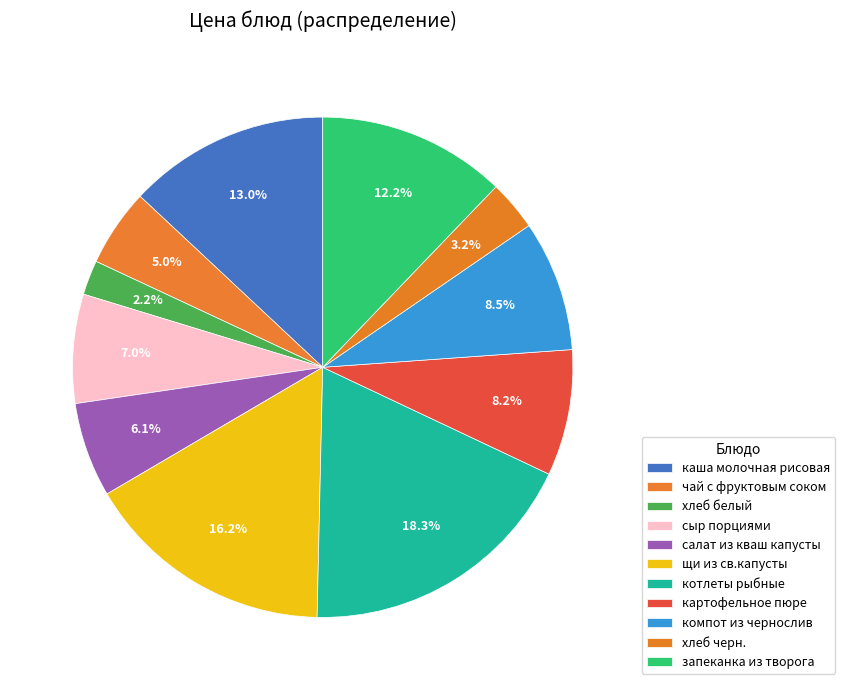

Which category has the smallest portion of the pie?

хлеб белый